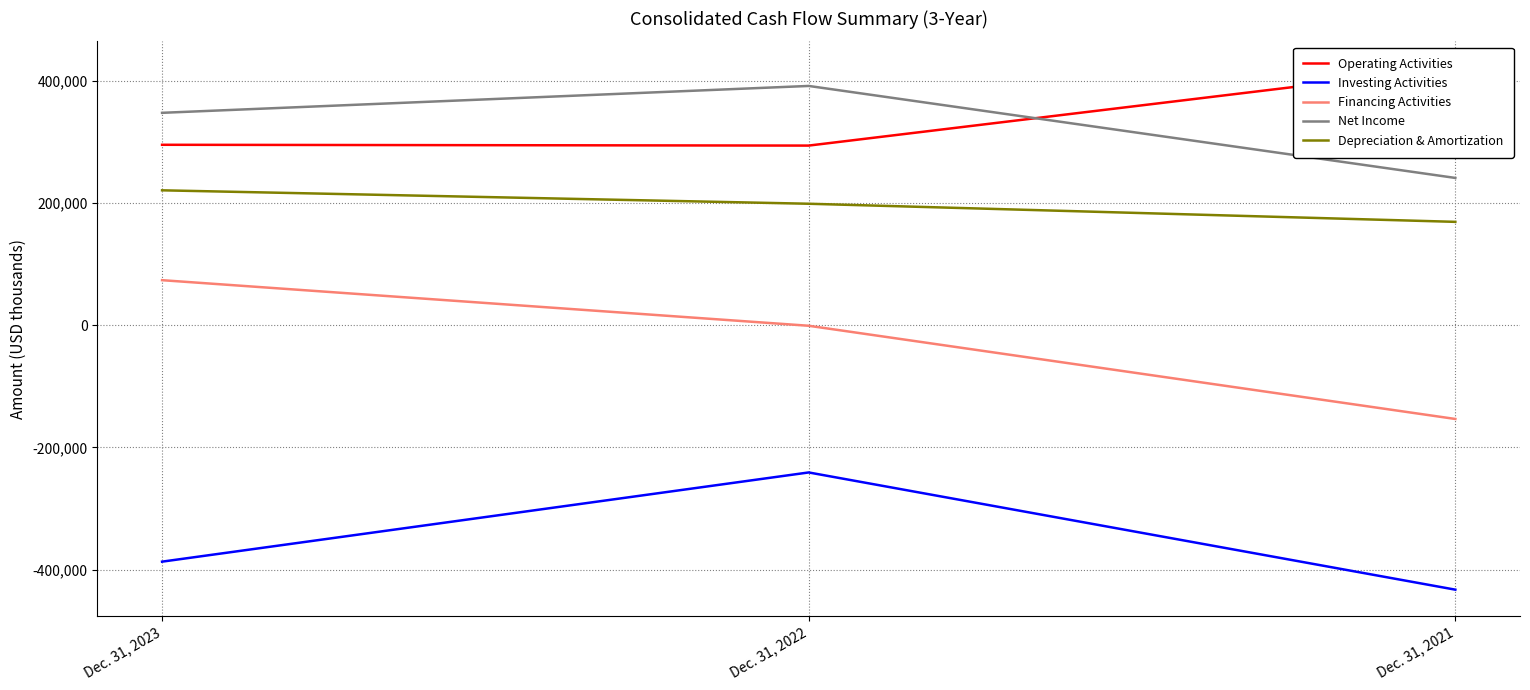

Where is Depreciation & Amortization nearest to the value 195319?

Dec. 31, 2022